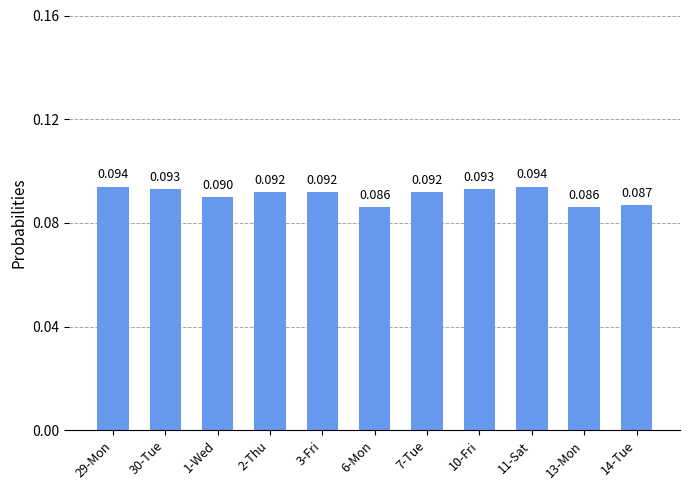

Read the value at 10-Fri.

0.1